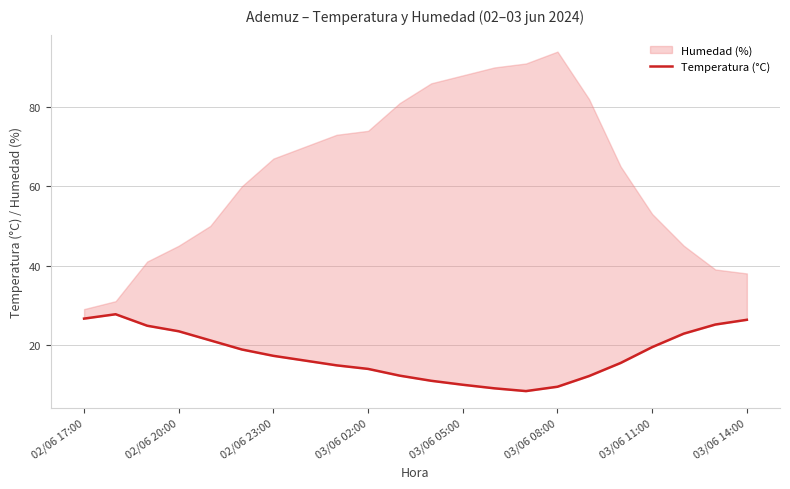

How many data points does each series have?

22